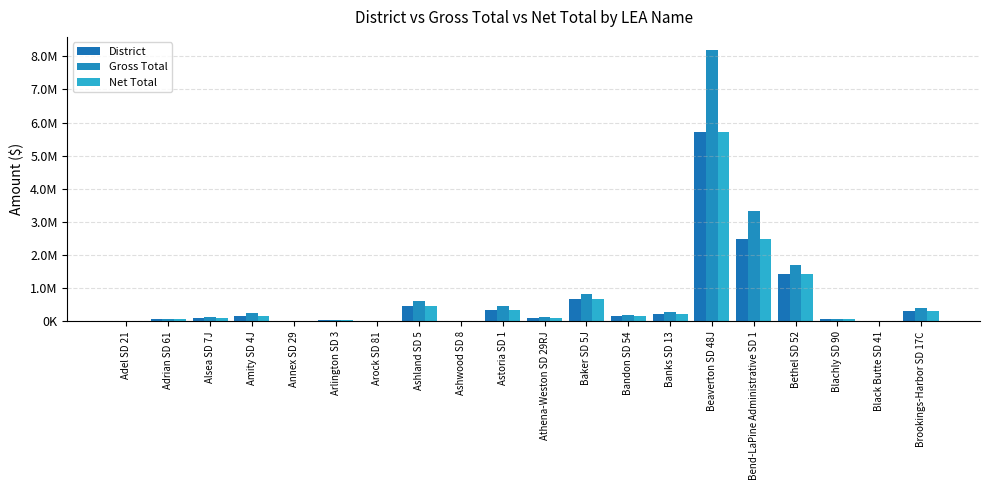

Are the bars horizontal?

No